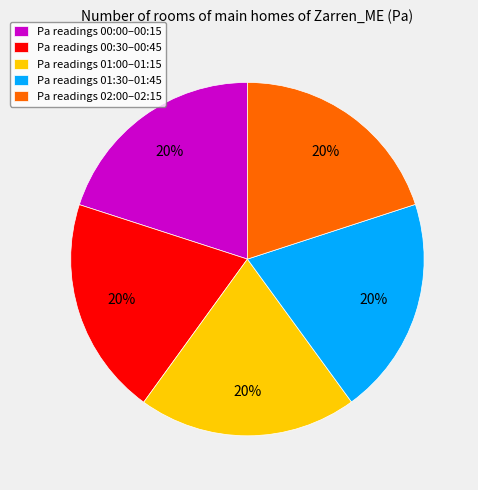

How many segments does this pie chart have?

5